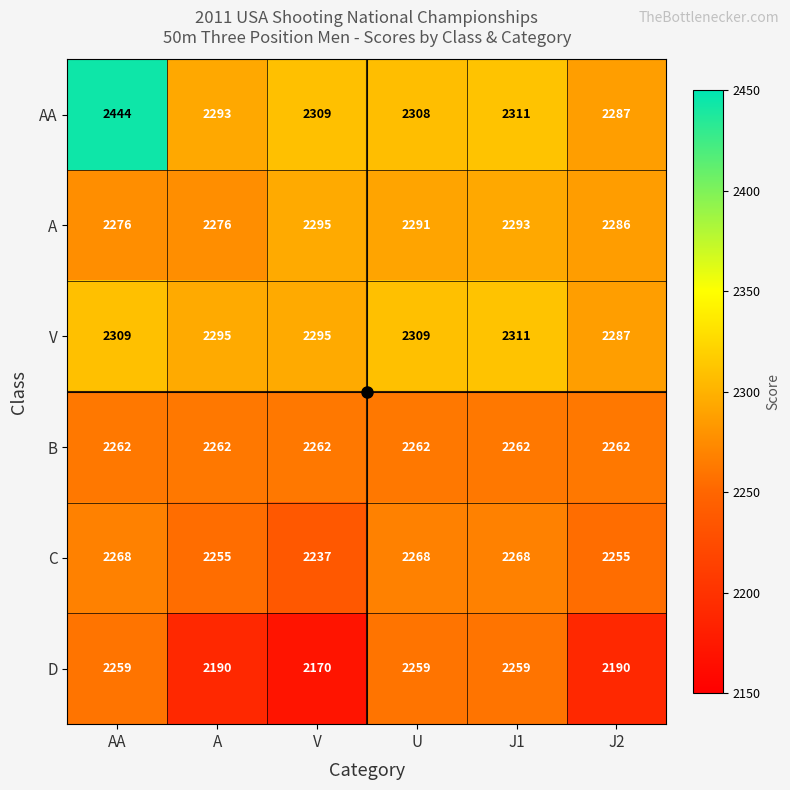

At AA, list the series in order from largest to smallest.

AA, V, A, C, B, D